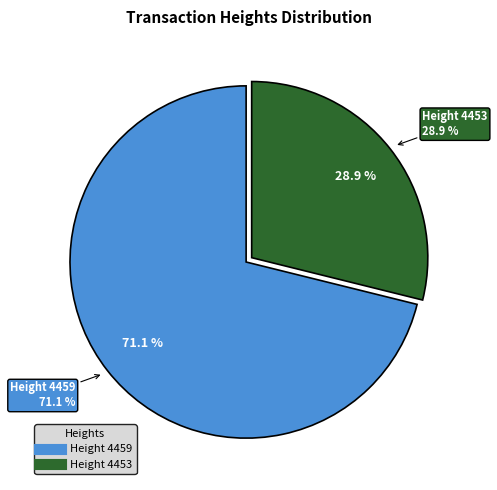

To the nearest percent, what portion does 4459 represent?

71%